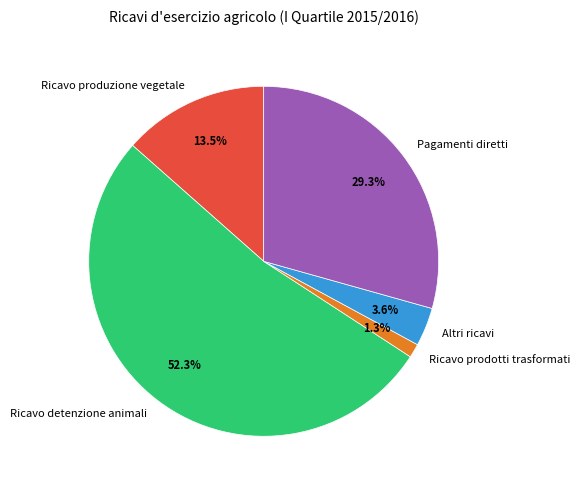

Is it true that Altri ricavi is 4% of the pie?

True